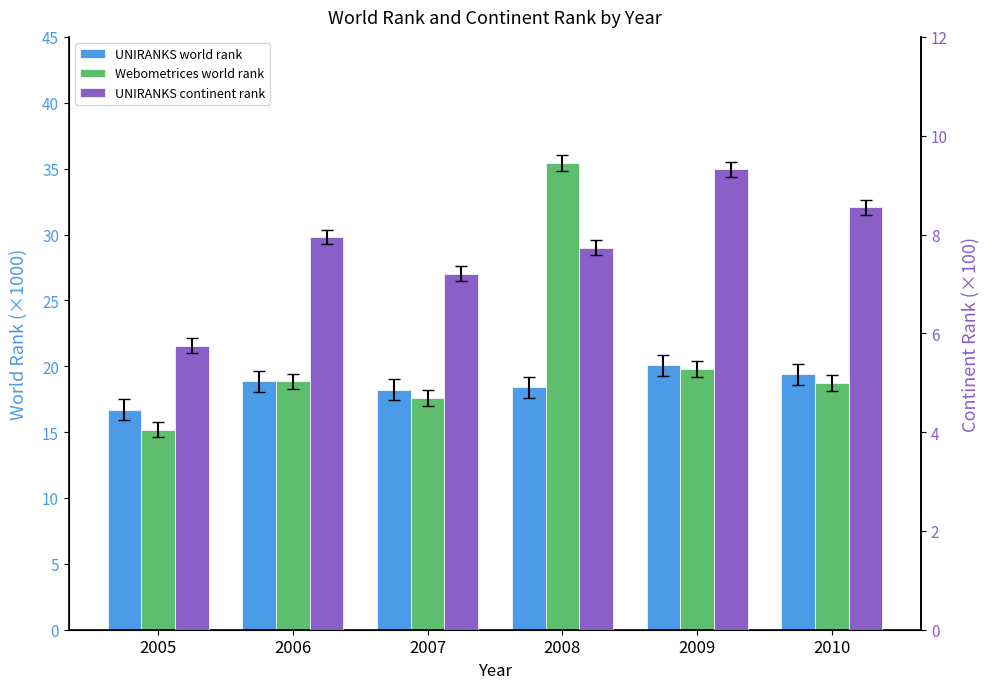

What is the difference between the maximum and minimum values in the UNIRANKS world rank series?

3.4